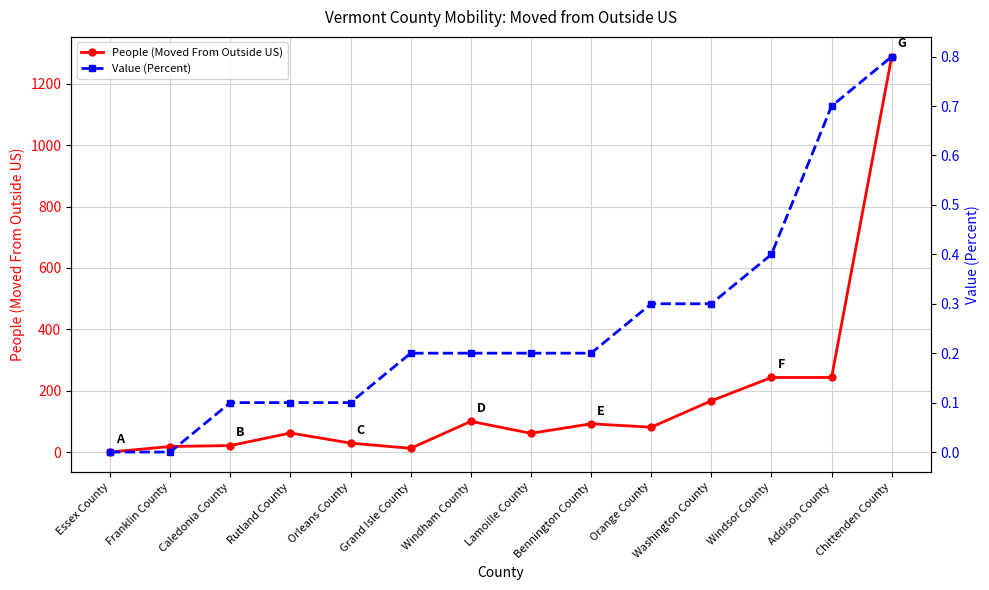

True or false: Value (Percent) and People (Moved From Outside US) cross at least once.

False